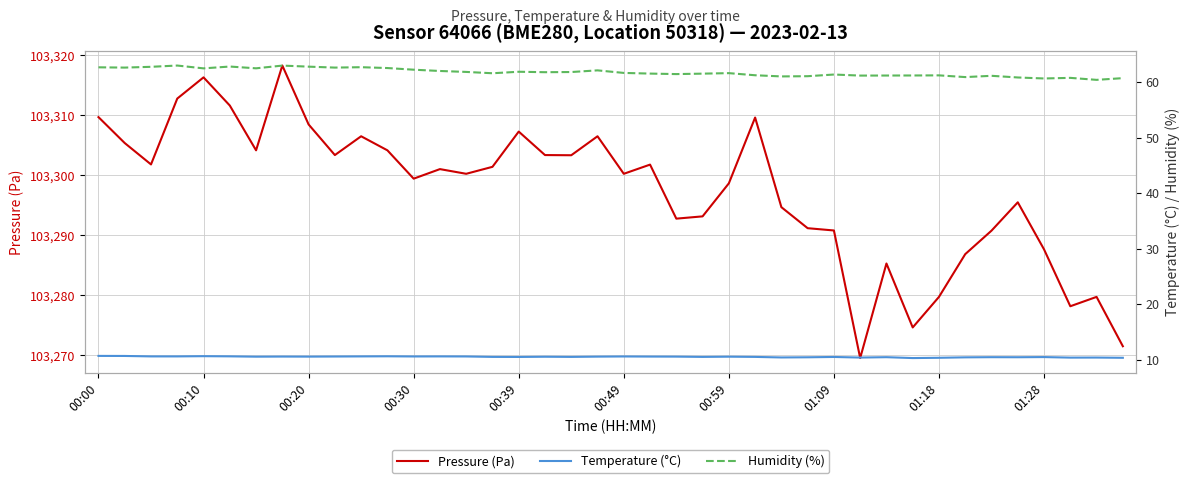

Which series changed the most between 00:30 and 23?

Pressure (Pa)